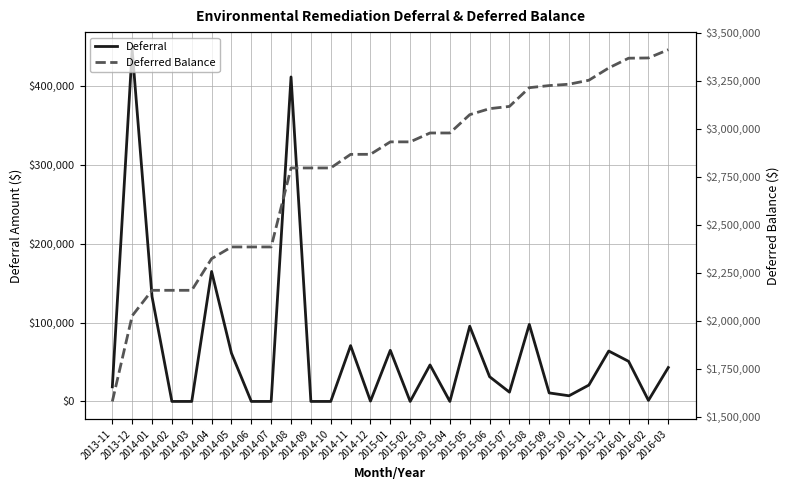

Does the chart have visible grid lines?

Yes